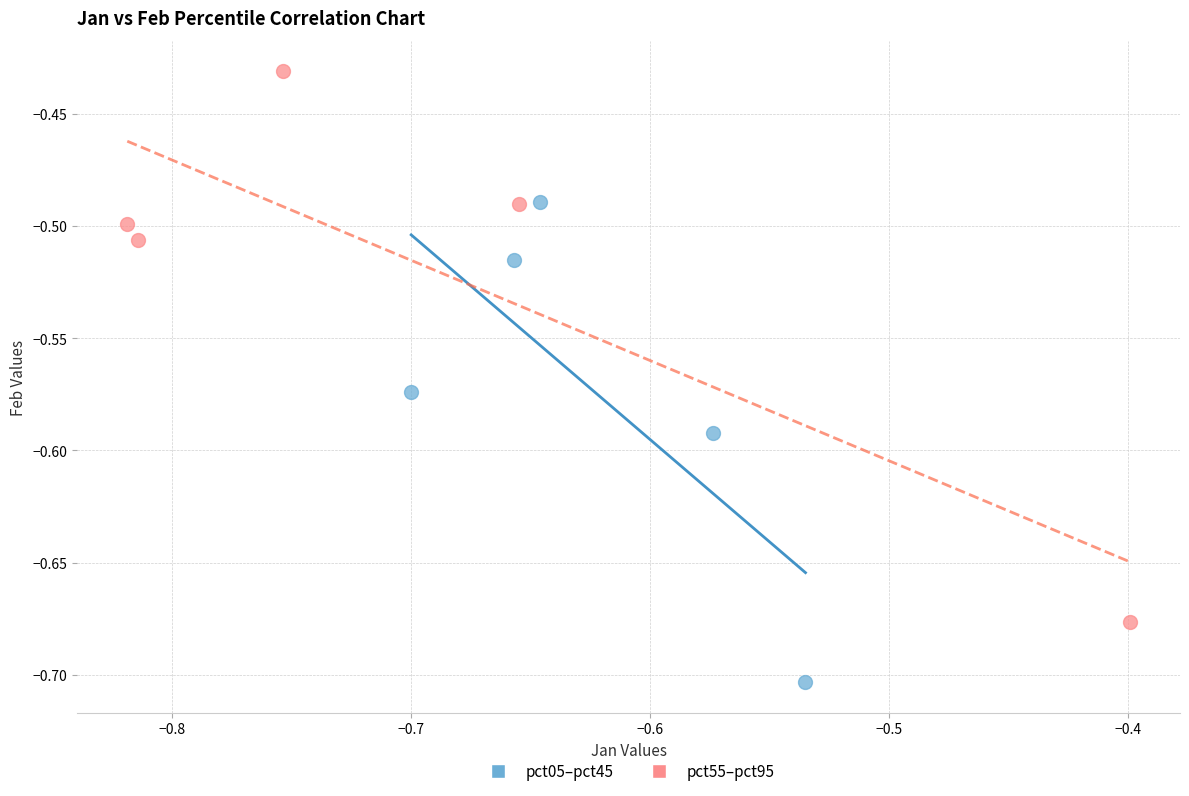

Which series contains the highest Y value?

pct55–pct95